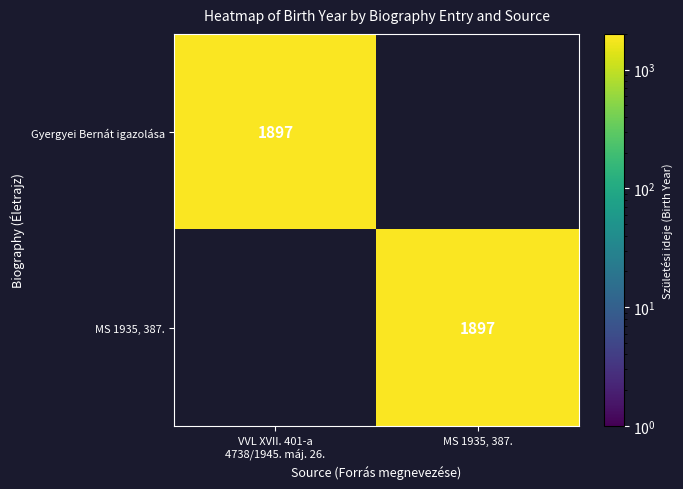

Which category has the highest value in the MS 1935, 387. series?

MS 1935, 387.